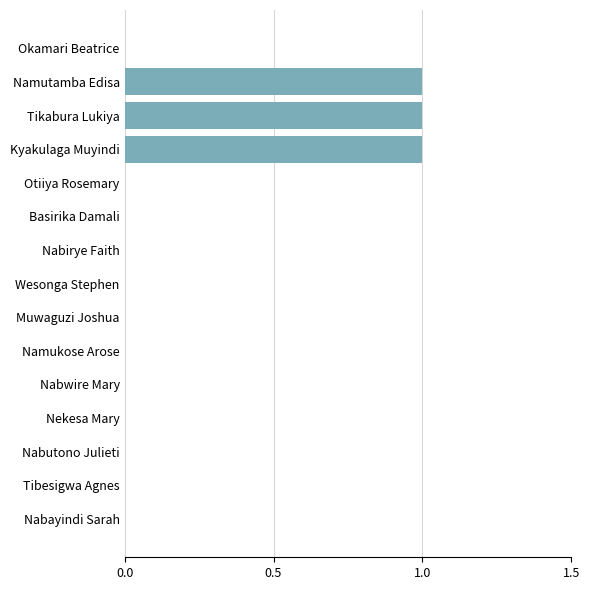

Reading top to bottom, transcribe all the data shown in this chart.

Okamari Beatrice=0	Namutamba Edisa=1	Tikabura Lukiya=1	Kyakulaga Muyindi=1	Otiiya Rosemary=0	Basirika Damali=0	Nabirye Faith=0	Wesonga Stephen=0	Muwaguzi Joshua=0	Namukose Arose=0	Nabwire Mary=0	Nekesa Mary=0	Nabutono Julieti=0	Tibesigwa Agnes=0	Nabayindi Sarah=0